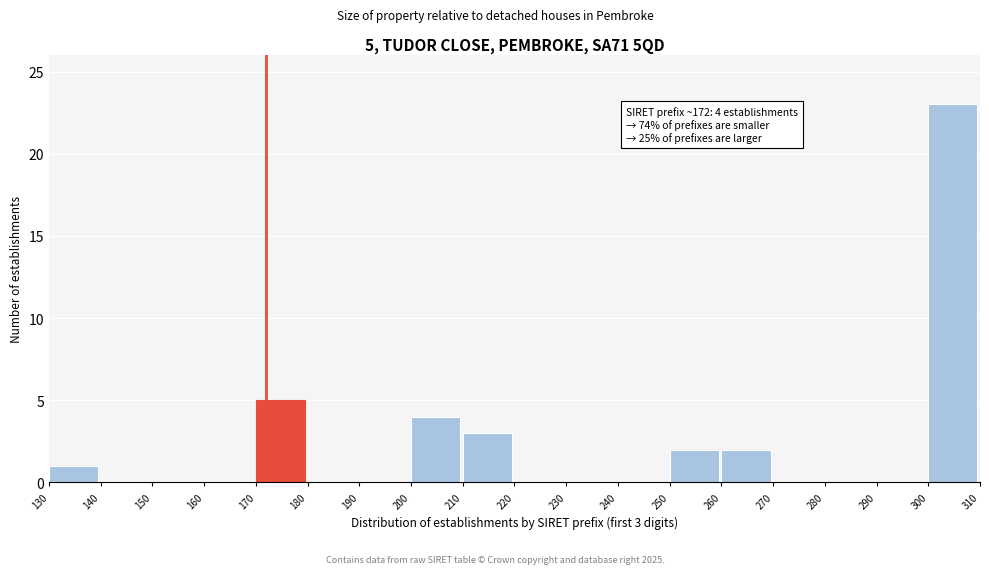

Over which range of the x-axis is the bar tallest?

300 to 310